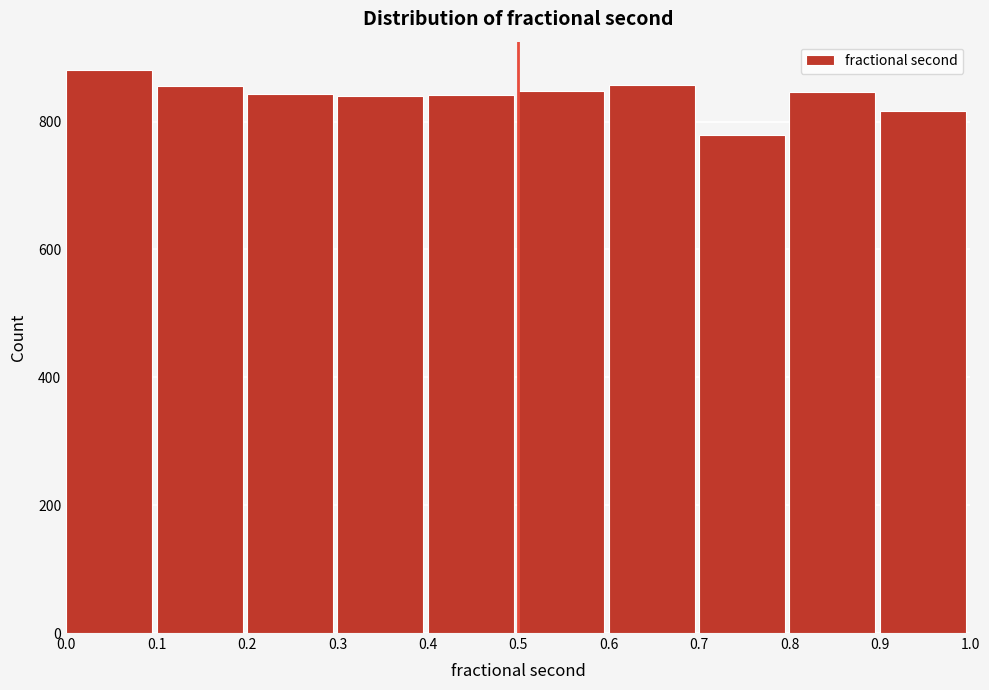

Reading left to right, list every bar in this chart as the range it spans on the x-axis followed by its height. The values are not printed on the chart, so give them approximately, as read against the axis.

0.0 to 0.1: 880
0.1 to 0.2: 860
0.2 to 0.3: 840
0.3 to 0.4: 840
0.4 to 0.5: 840
0.5 to 0.6: 840
0.6 to 0.7: 860
0.7 to 0.8: 780
0.8 to 0.9: 840
0.9 to 1.0: 820